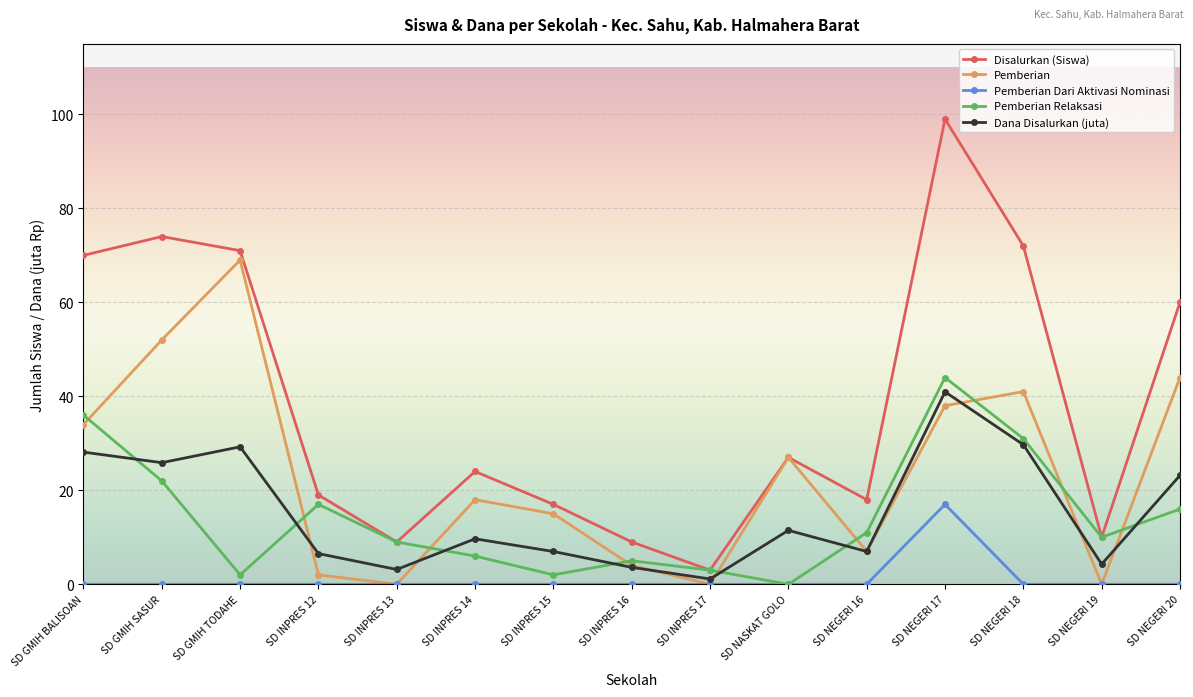

At SD NEGERI 20, list the series in order from smallest to largest.

Pemberian Dari Aktivasi Nominasi, Pemberian Relaksasi, Dana Disalurkan (juta), Pemberian, Disalurkan (Siswa)